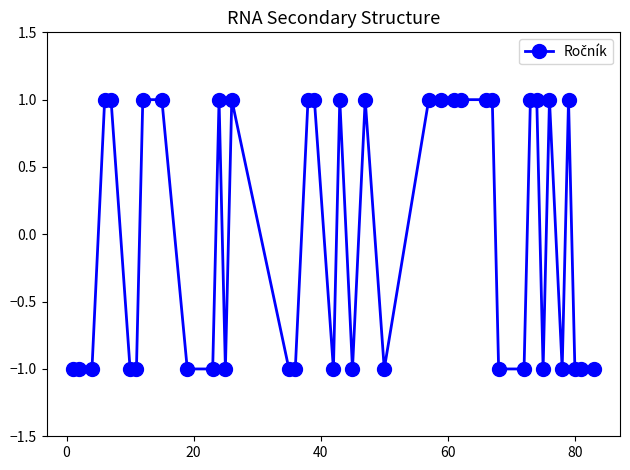

What is the value of the 17th point from the left?

1